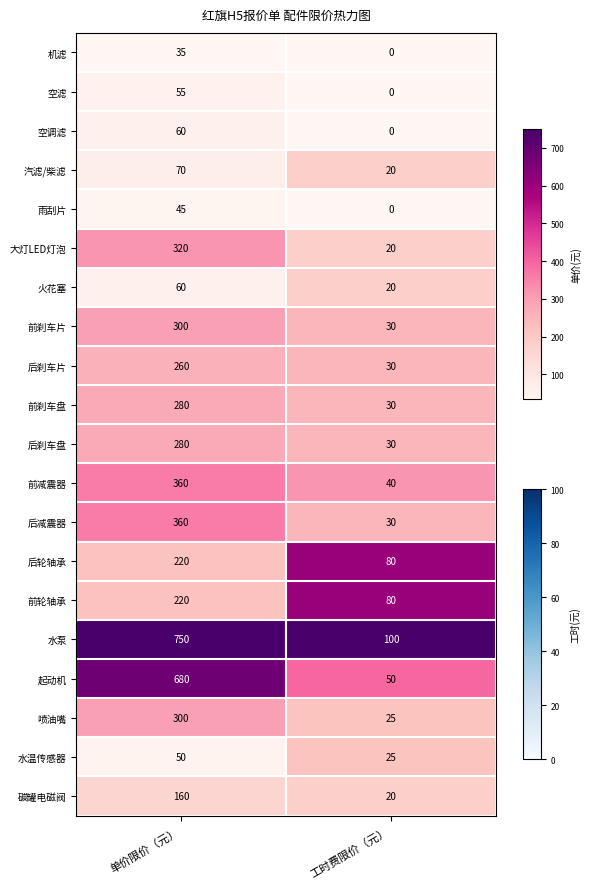

Which series has the largest total across all categories?

水泵